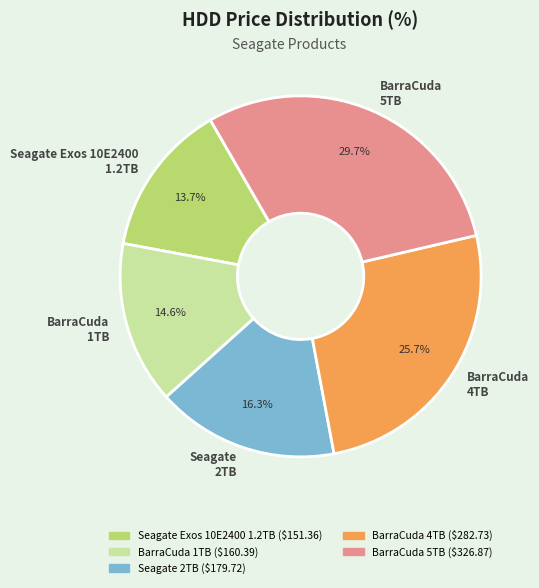

Rank the categories by value from lowest to highest.

Seagate Exos 10E2400 1.2TB, BarraCuda 1TB, Seagate 2TB, BarraCuda 4TB, BarraCuda 5TB